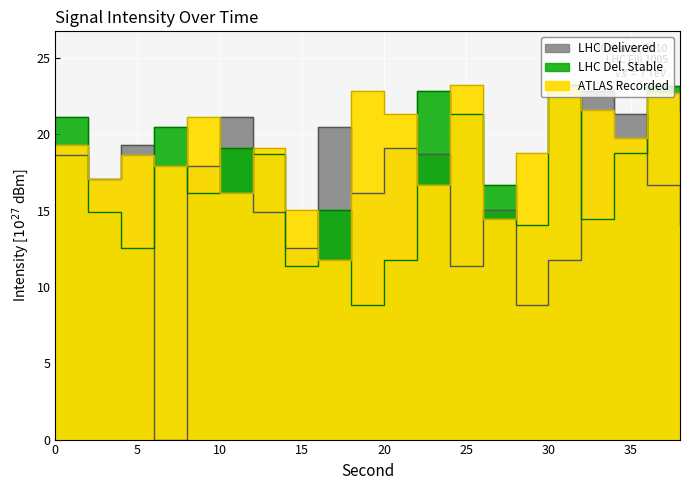

Rank the categories by ATLAS Recorded value from highest to lowest.

24, 30, 18, 36, 32, 20, 8, 34, 0, 12, 28, 4, 6, 2, 22, 10, 38, 14, 26, 16